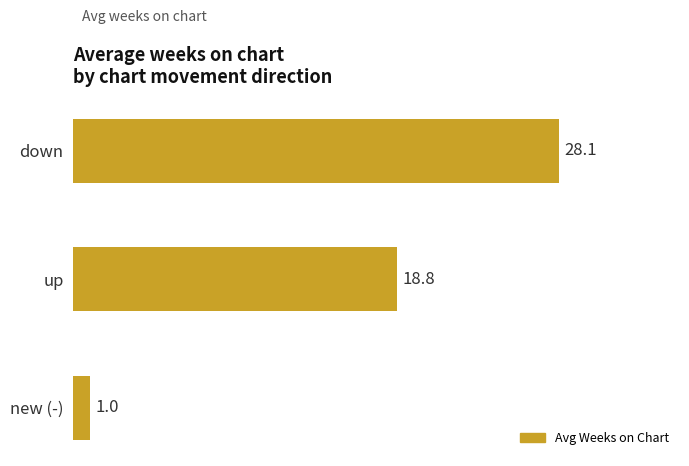

Are the bars horizontal?

Yes